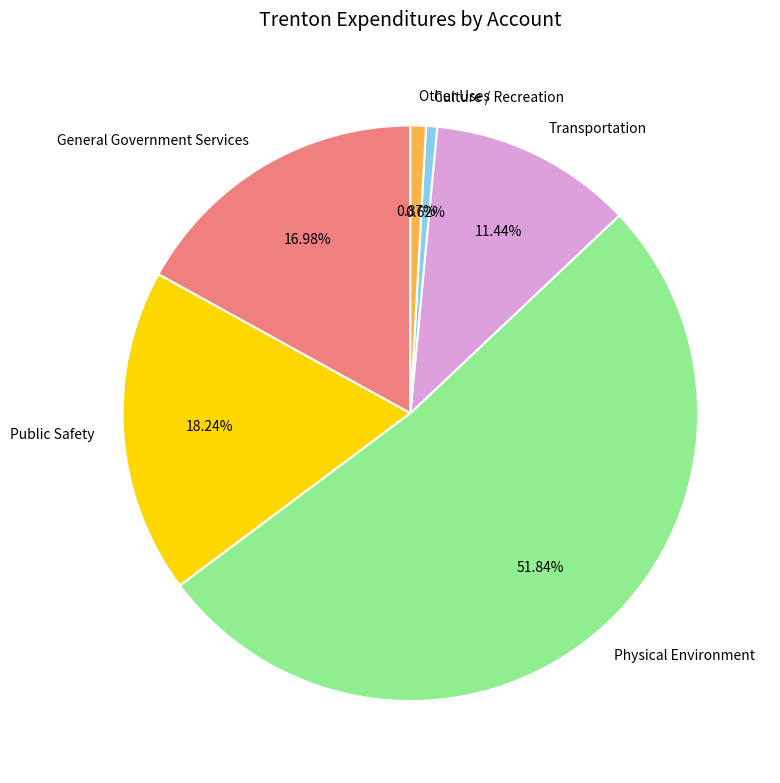

What portion of the pie excludes Transportation?

88.6%